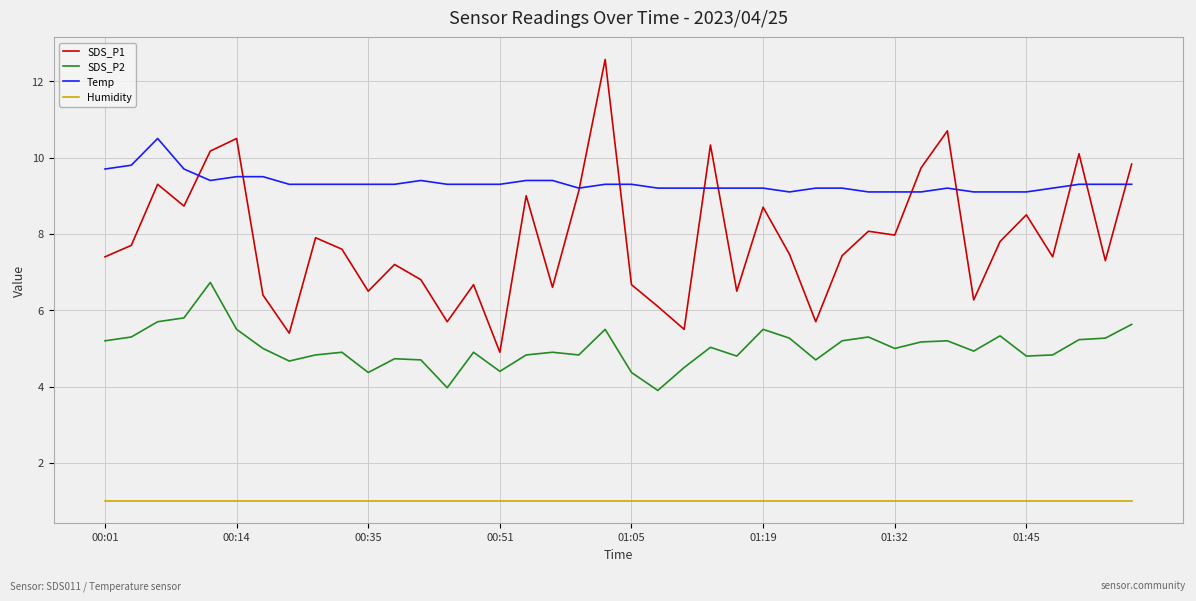

At how many categories does at least one series exceed 1?

40